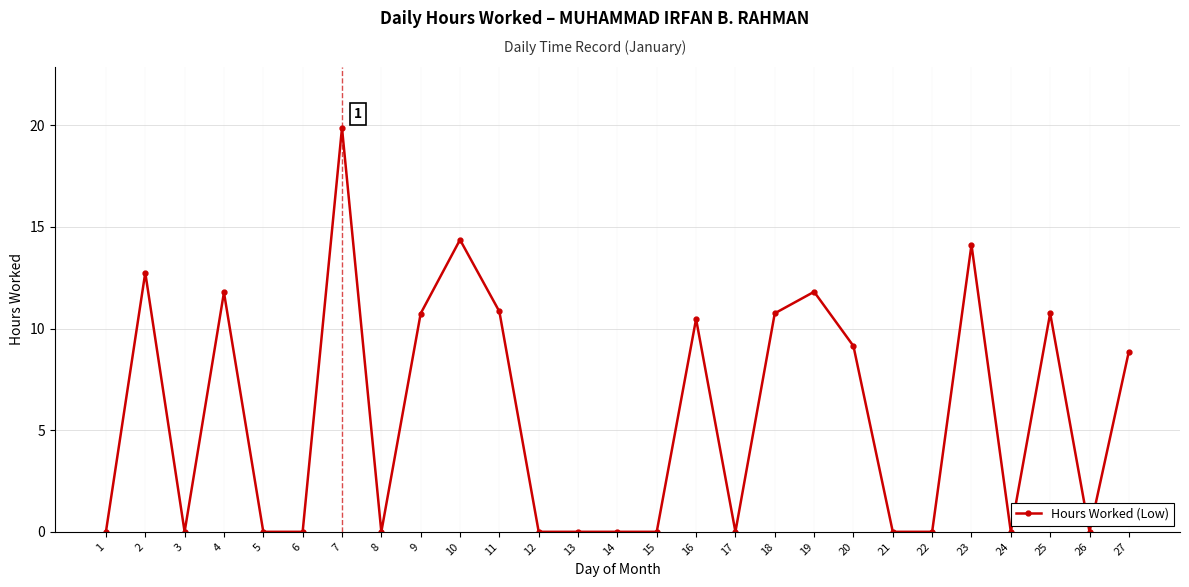

Is it true that the value at 6 is 0.0?

True